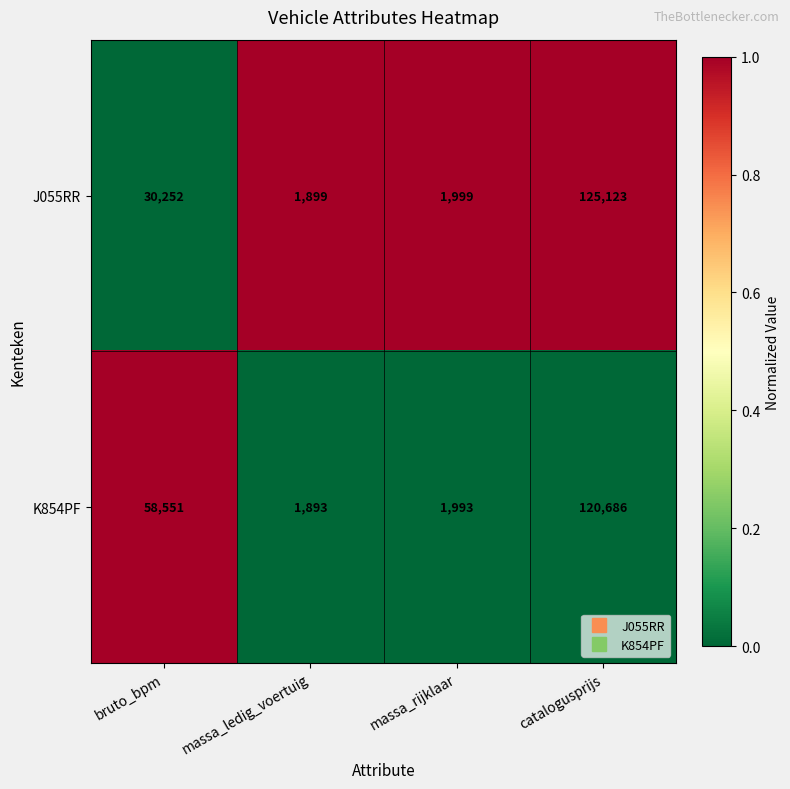

What is the sum of all J055RR values?

159273